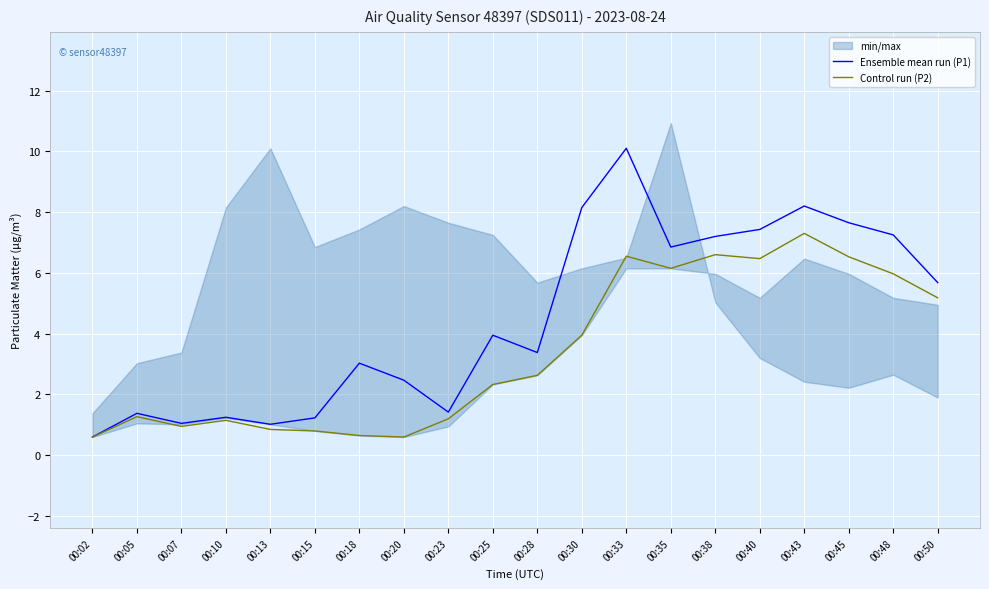

Which has a higher value, 00:13 or 00:07?

00:07